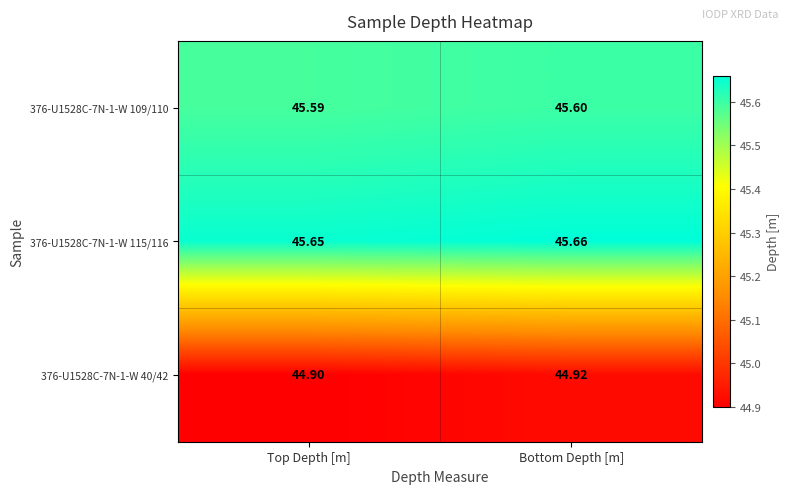

At which category is the sum across all series the highest?

Bottom Depth [m]